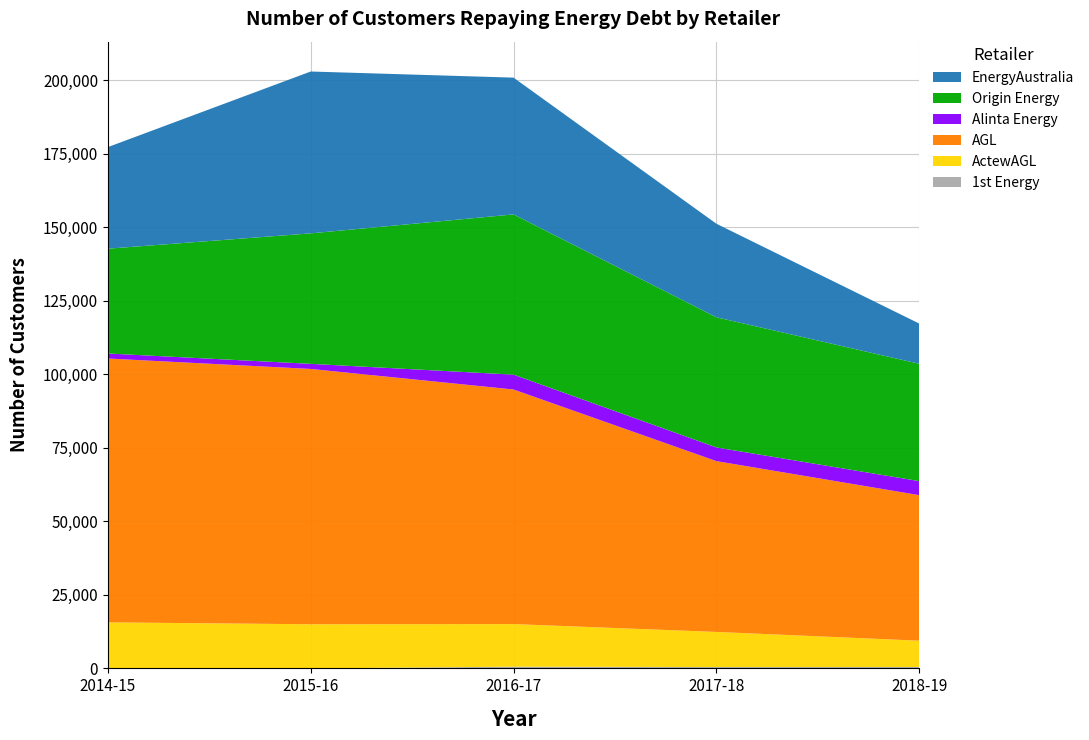

Reading left to right, transcribe all the data shown in this chart.

1st Energy: 0	5	574	454	479
ActewAGL: 15652	15009	14498	11949	8943
AGL: 89760	86853	79802	58107	49504
Alinta Energy: 1713	1740	5052	4653	4786
Origin Energy: 35653	44382	54511	44277	39913
EnergyAustralia: 34555	55060	46529	31826	13680